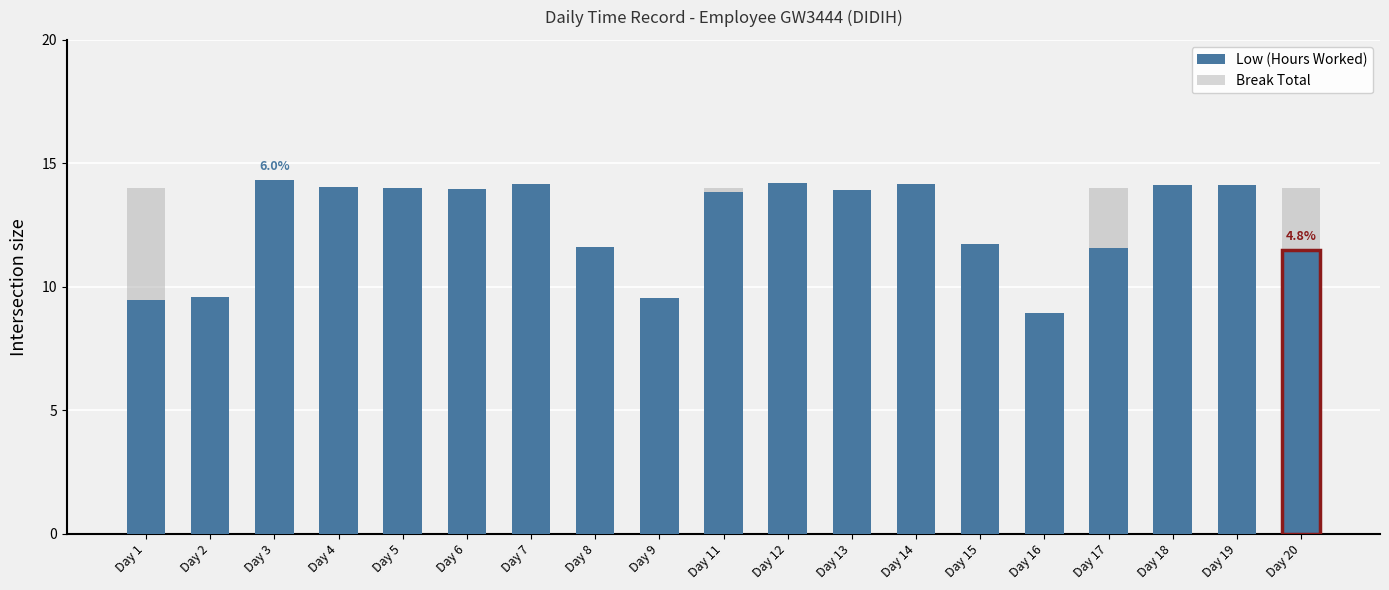

What is the change in value from Day 1 to Day 19?

+4.6